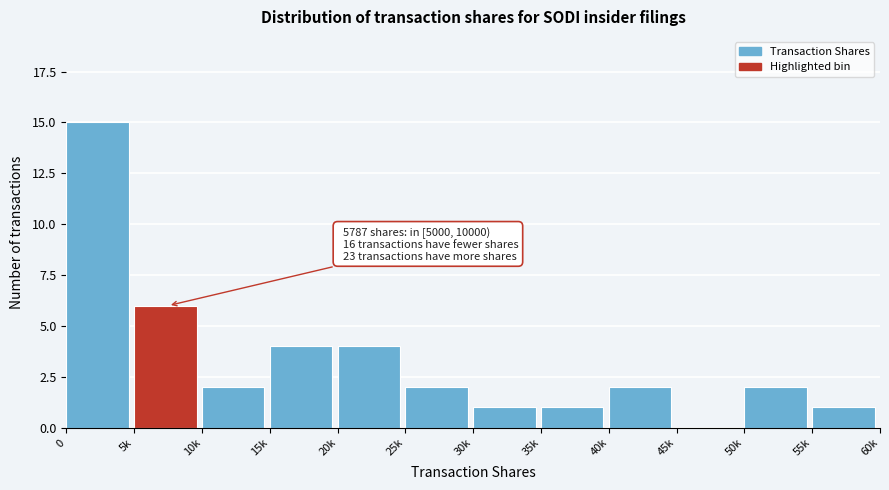

Reading left to right, transcribe all the data shown in this chart.

0=15	5k=6	10k=2	15k=4	20k=4	25k=2	30k=1	35k=1	40k=2	45k=0	50k=2	55k=1